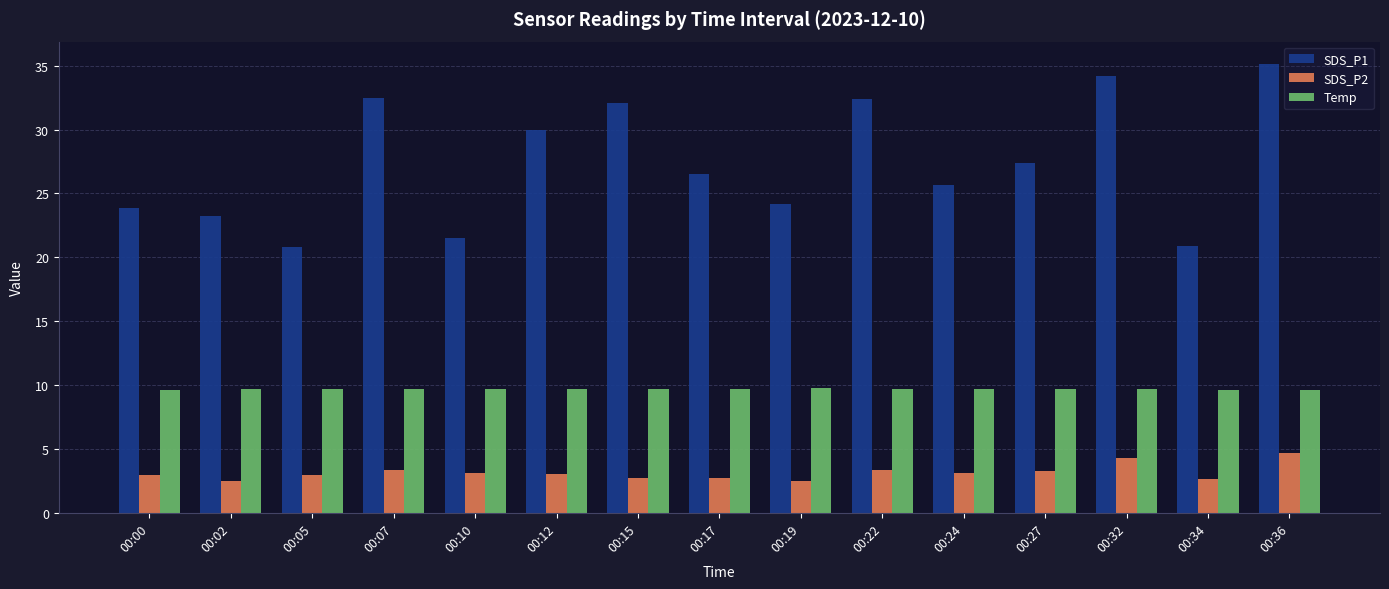

What is the total value across all series at 00:05?

33.5